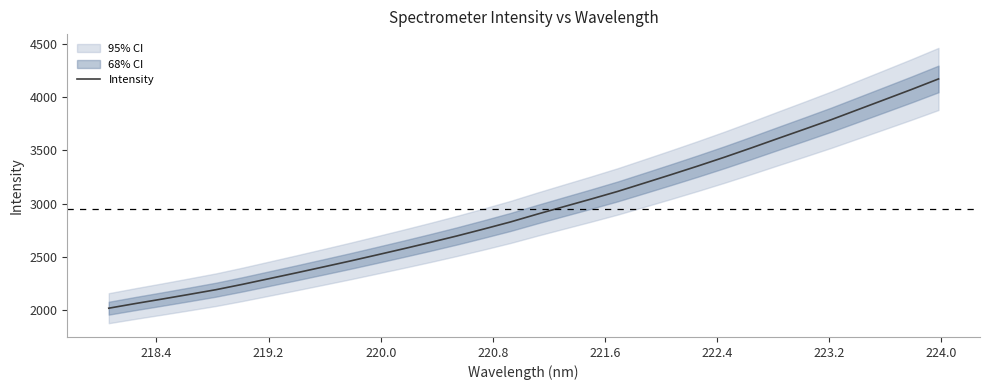

What is the lowest value of the Intensity series?

2016.8